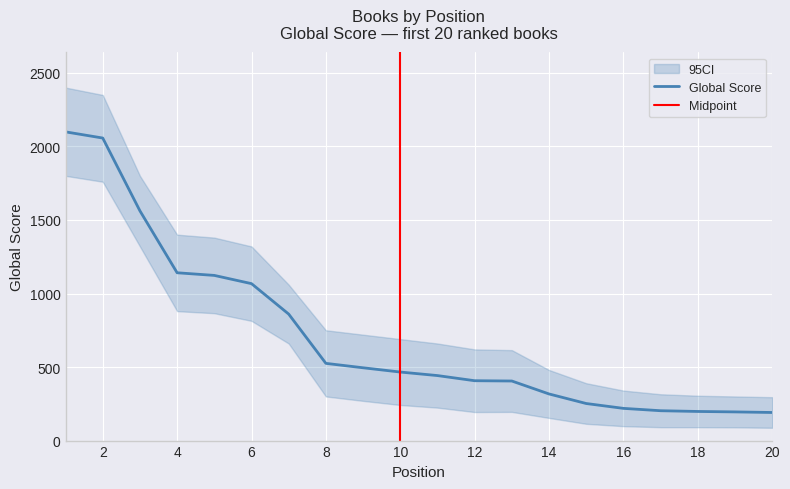

List the labels in order of value, largest first.

1, 2, 3, 4, 5, 6, 7, 8, 9, 10, 11, 12, 13, 14, 15, 16, 17, 18, 19, 20